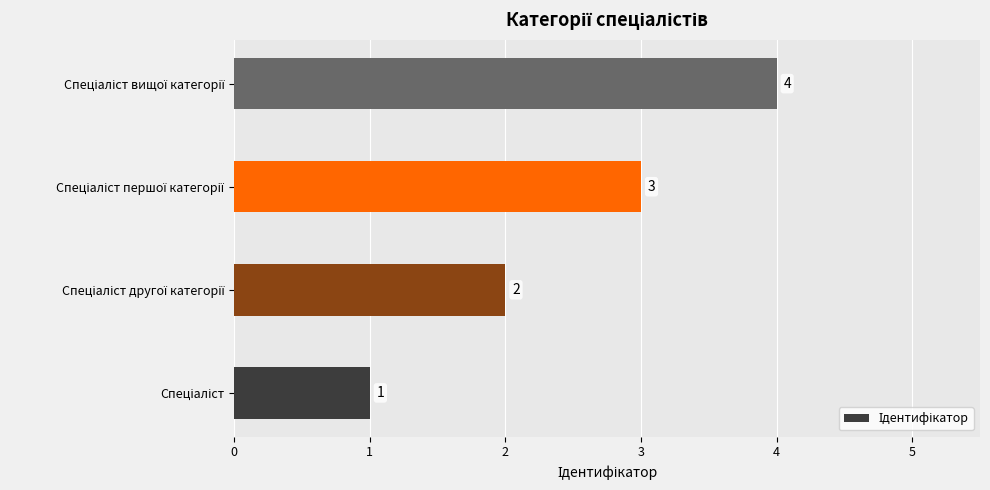

What is the greatest value displayed?

4